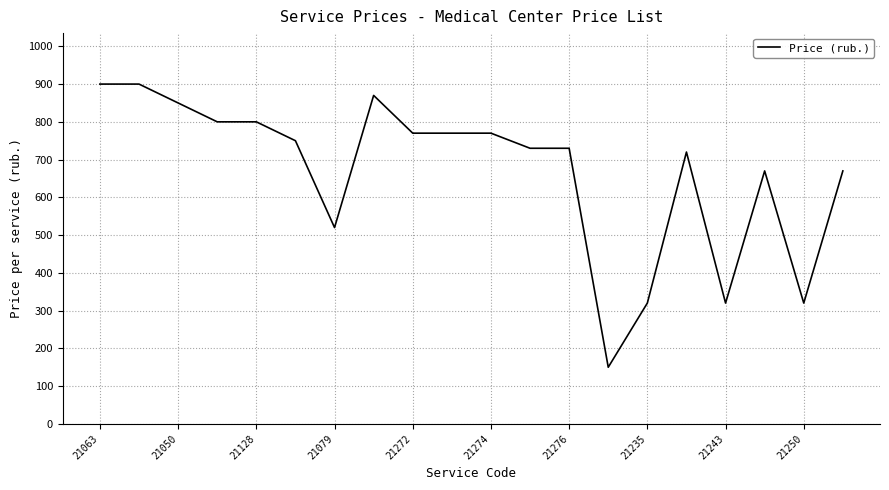

What is the difference between the maximum and minimum values?

750